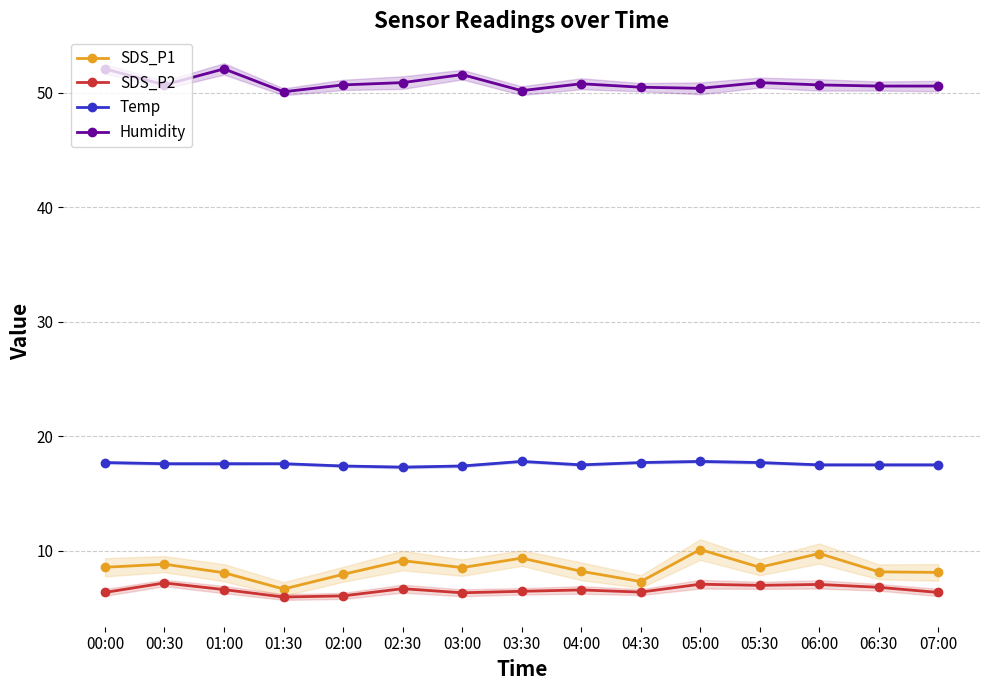

What is the difference between the SDS_P1 values at 02:00 and 06:30?

0.2